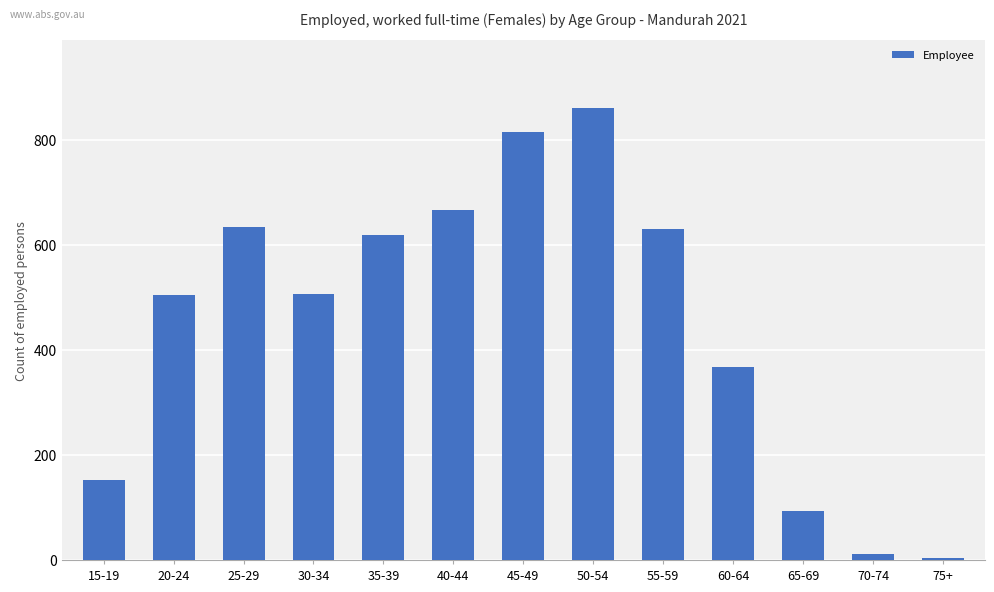

What is the label of the 5th bar from the right?

55-59